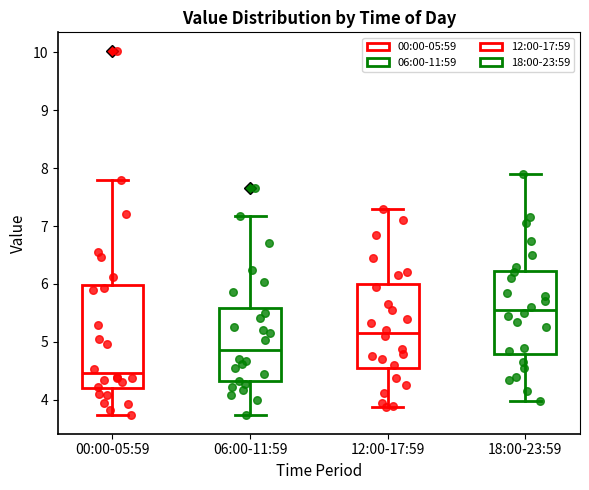

Reading left to right, read every box against the y-axis: the position of its median line, the range the box covers, and the ends of its whiskers. The values are not printed on the chart, so give them approximately, as read against the axis.

00:00-05:59: median 4.5, box 4.2 to 6.0, whiskers 3.7 to 7.8
06:00-11:59: median 4.9, box 4.3 to 5.6, whiskers 3.7 to 7.2
12:00-17:59: median 5.2, box 4.5 to 6.0, whiskers 3.9 to 7.3
18:00-23:59: median 5.6, box 4.8 to 6.2, whiskers 4.0 to 7.9